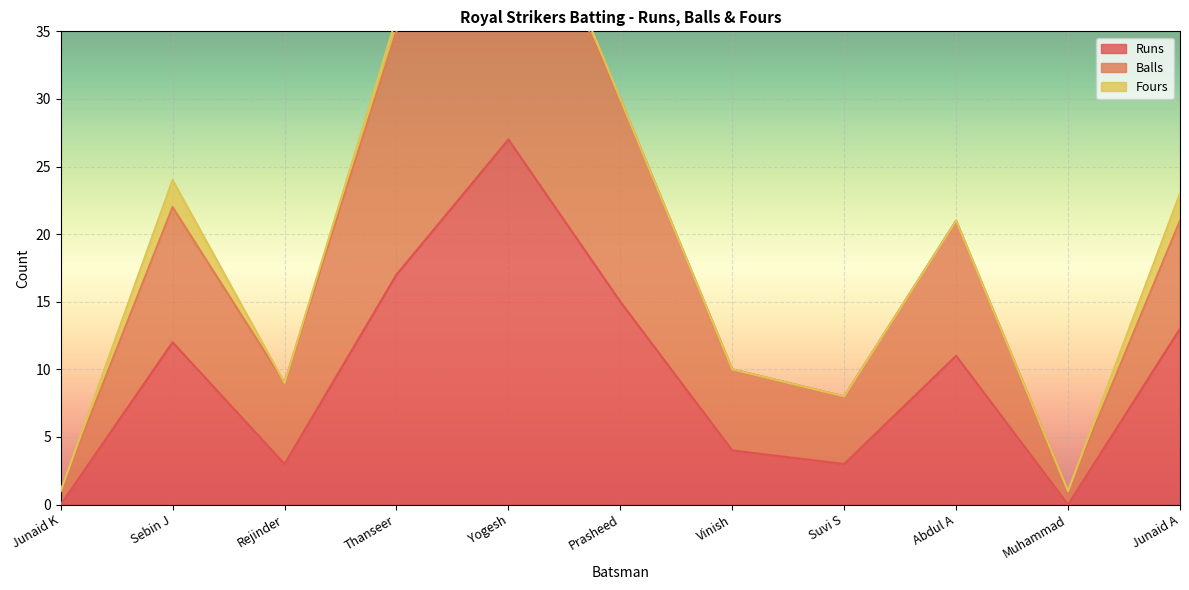

The Balls series shows 1 at Muhammad. True or false?

False